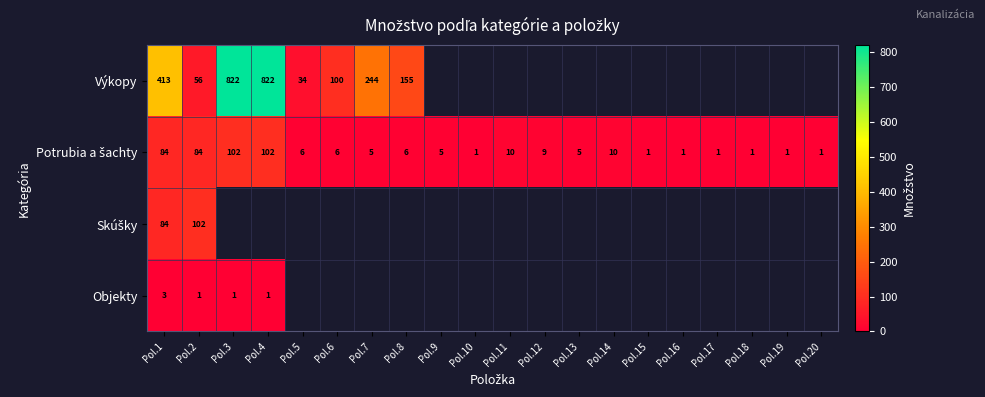

List the labels in order of Potrubia a šachty value, smallest first.

Pol.10, Pol.15, Pol.16, Pol.17, Pol.18, Pol.19, Pol.20, Pol.7, Pol.9, Pol.13, Pol.5, Pol.6, Pol.8, Pol.12, Pol.11, Pol.14, Pol.1, Pol.2, Pol.3, Pol.4